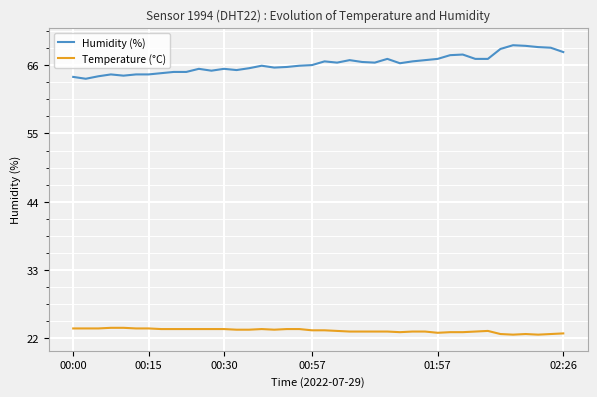

List the series in order of their peak value, highest first.

Humidity (%), Temperature (°C)